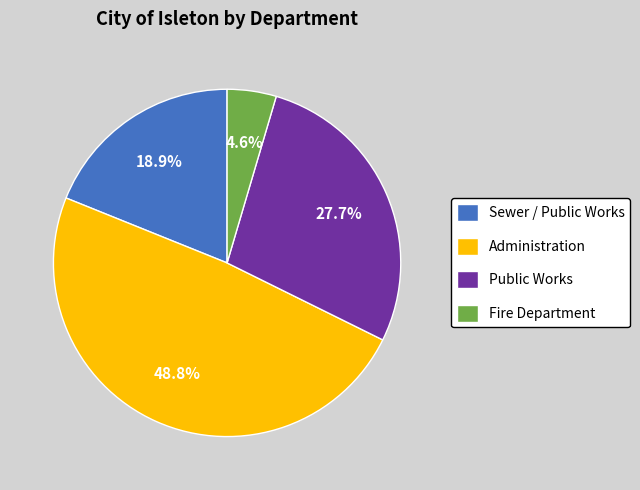

To the nearest percent, what is the average slice percentage?

25%